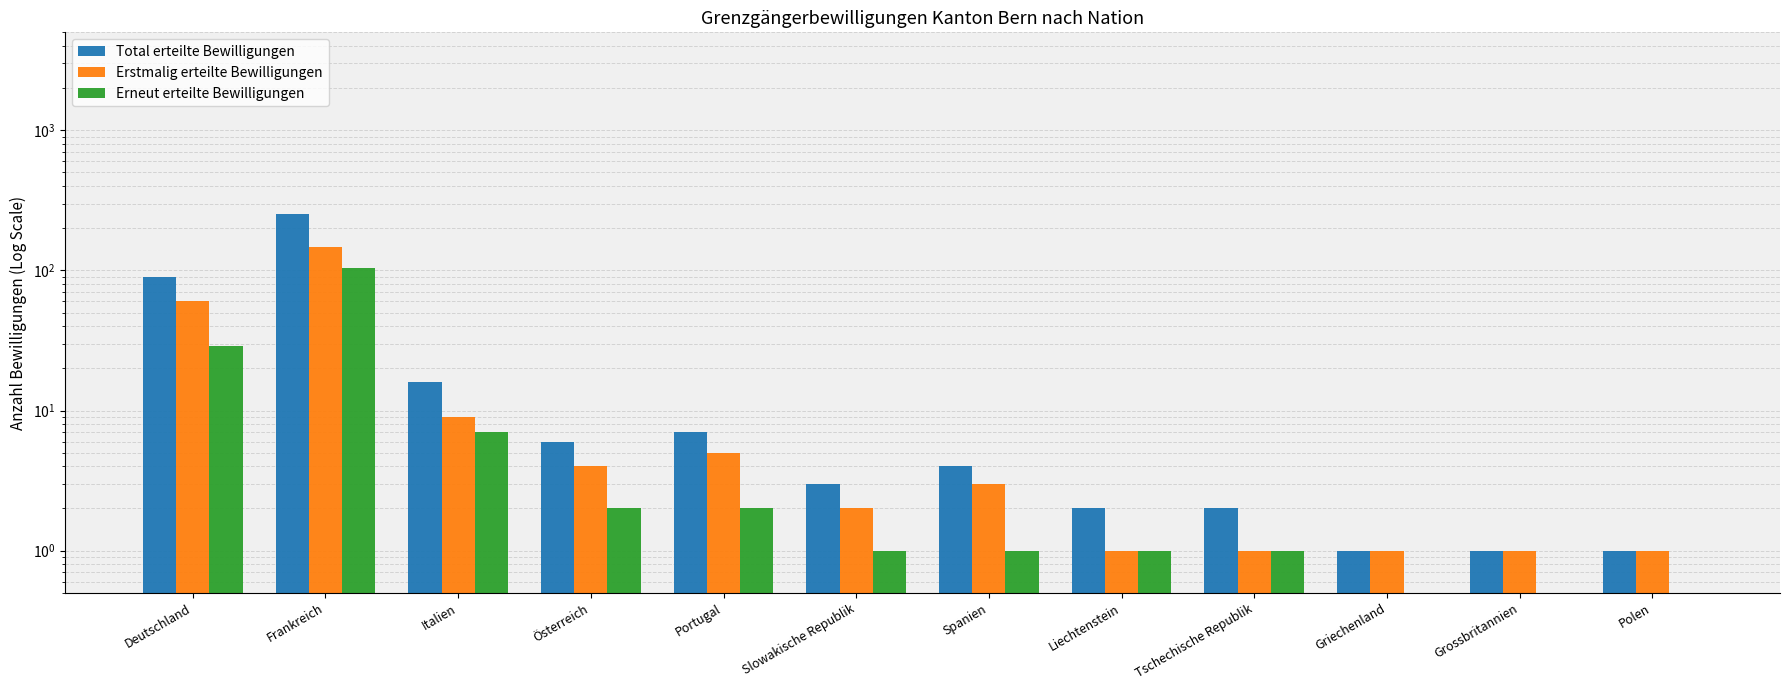

Are the bars grouped side by side (vs. stacked)?

Yes